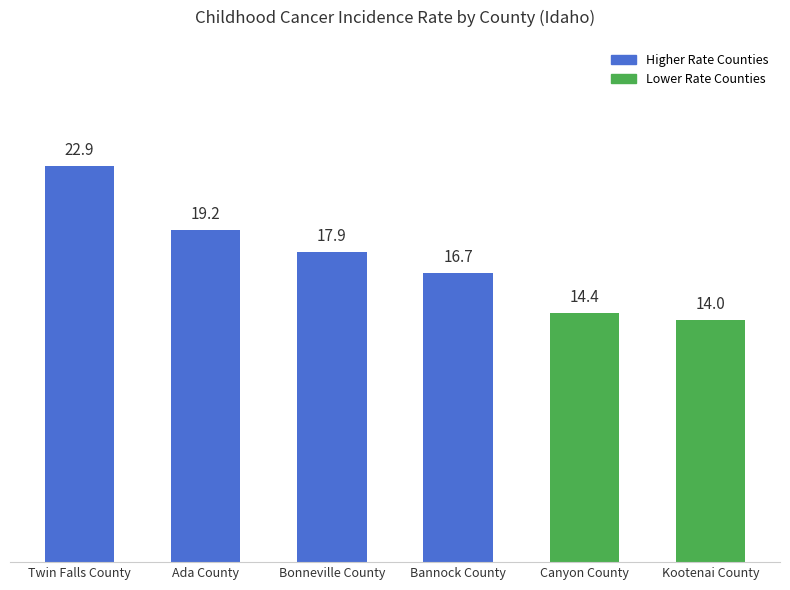

Is it true that the value at Twin Falls County is 6.3?

False